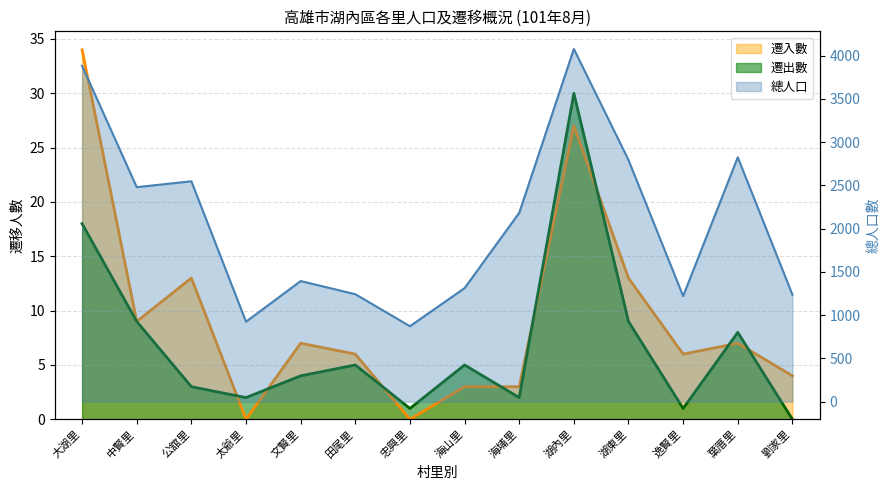

Which category has the highest value in the 遷出數 series?

湖內里